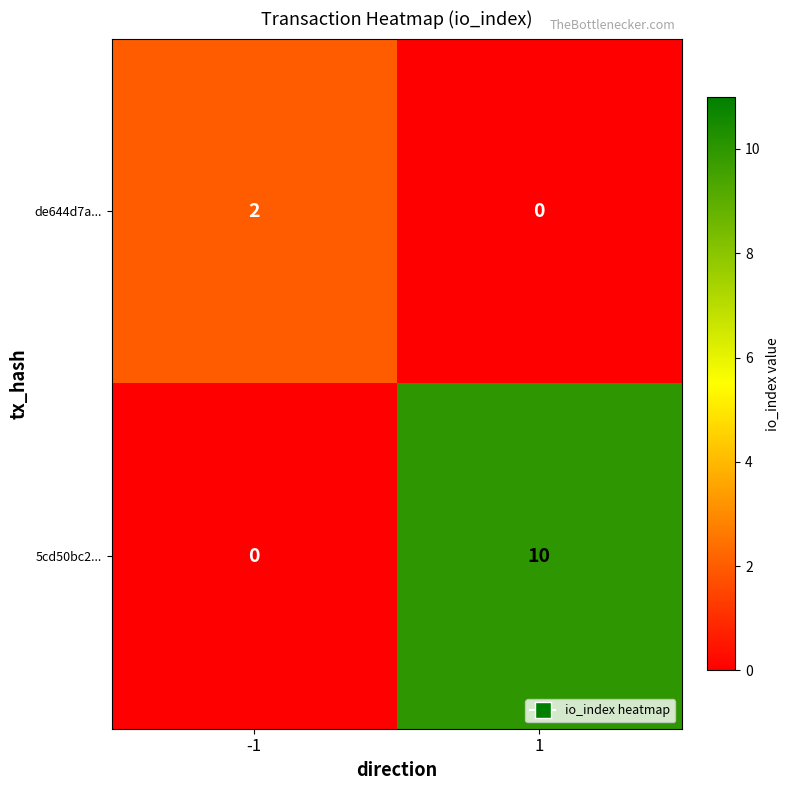

Reading left to right, transcribe all the data shown in this chart.

de644d7a...: -1=2	1=0
5cd50bc2...: -1=0	1=10